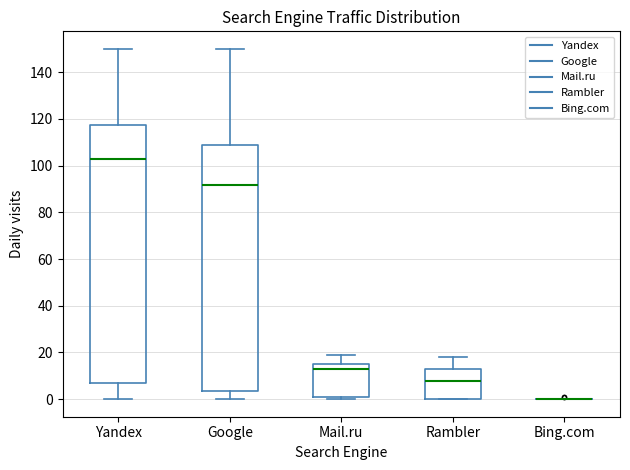

Where does the upper whisker of the box for Google end on the y-axis? The values are not printed on the chart, so give them approximately, as read against the axis.

150